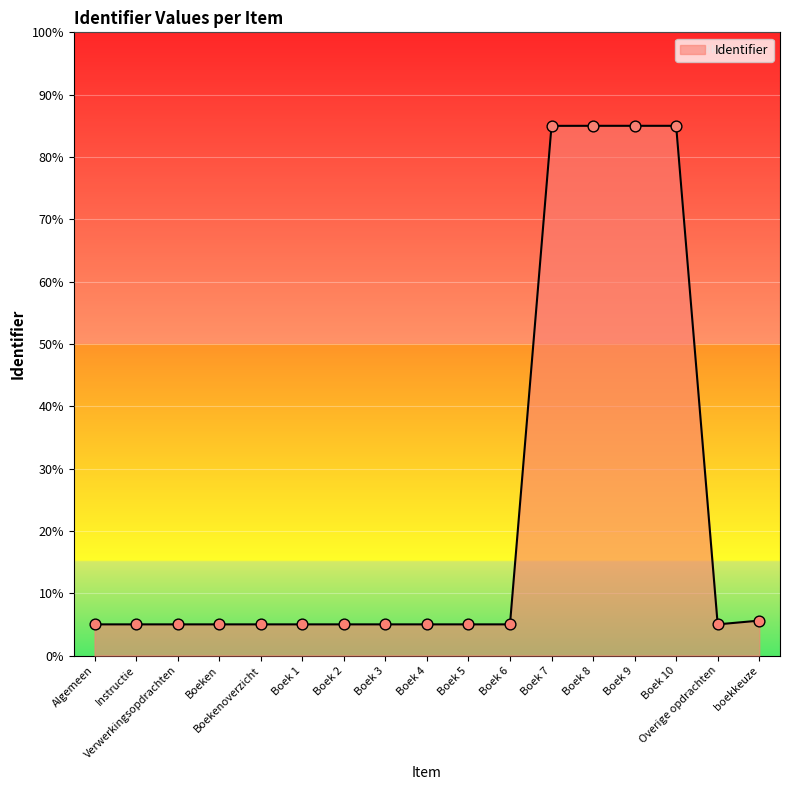

Between Boek 1 and Boek 8, which is larger?

Boek 8